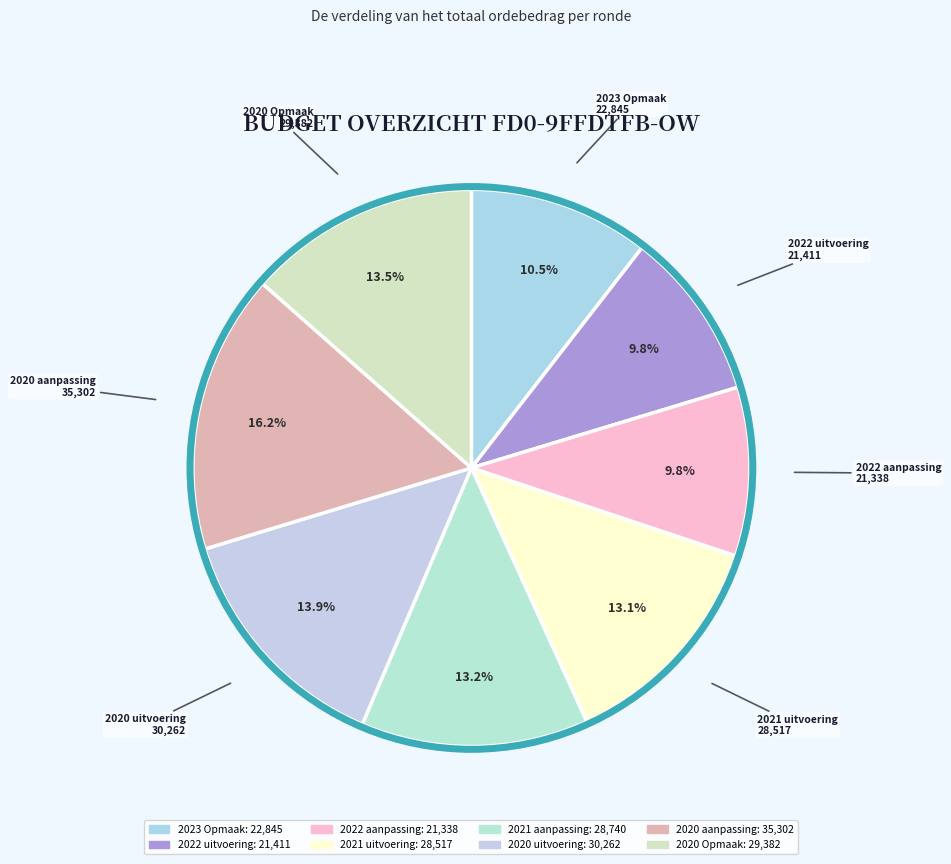

What is the change in value from 2022 aanpassing to 2021 uitvoering?

+7179